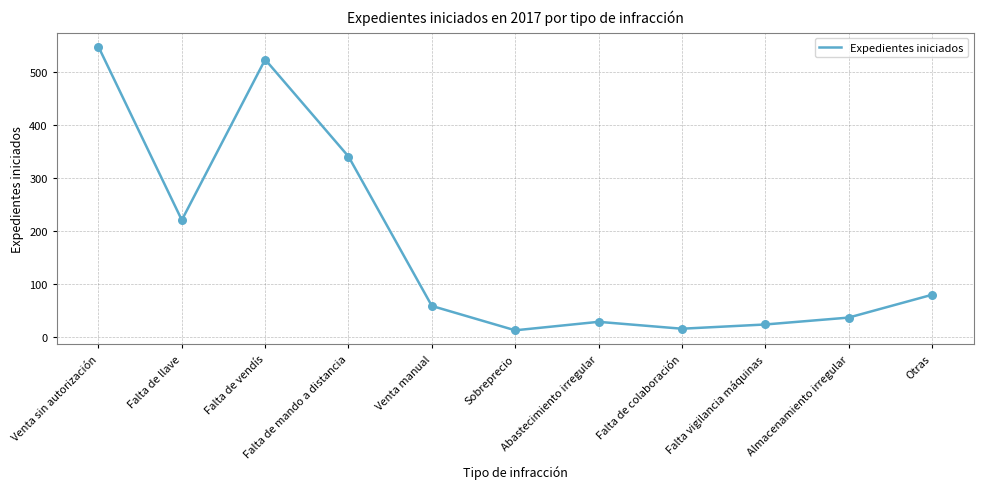

What is the change in value from Falta de mando a distancia to Almacenamiento irregular?

-304